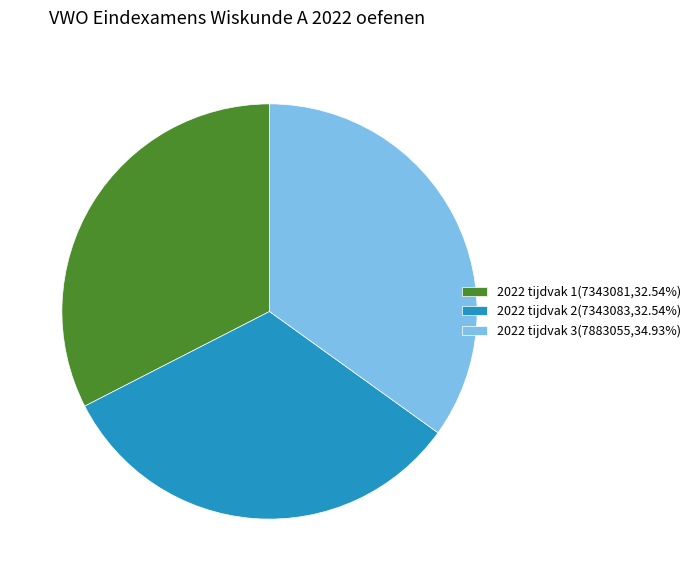

Approximately how many times larger is the value at 2022 tijdvak 2 compared to 2022 tijdvak 3?

0.9